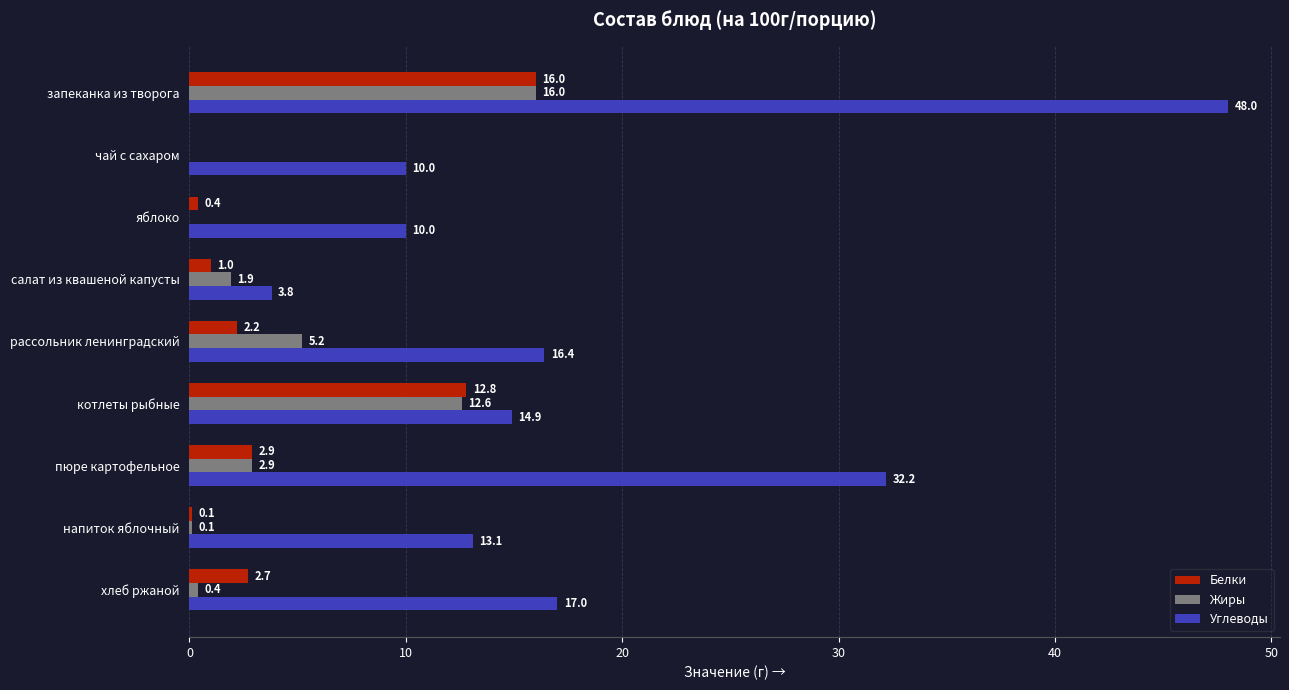

Which series has the largest total across all categories?

Углеводы